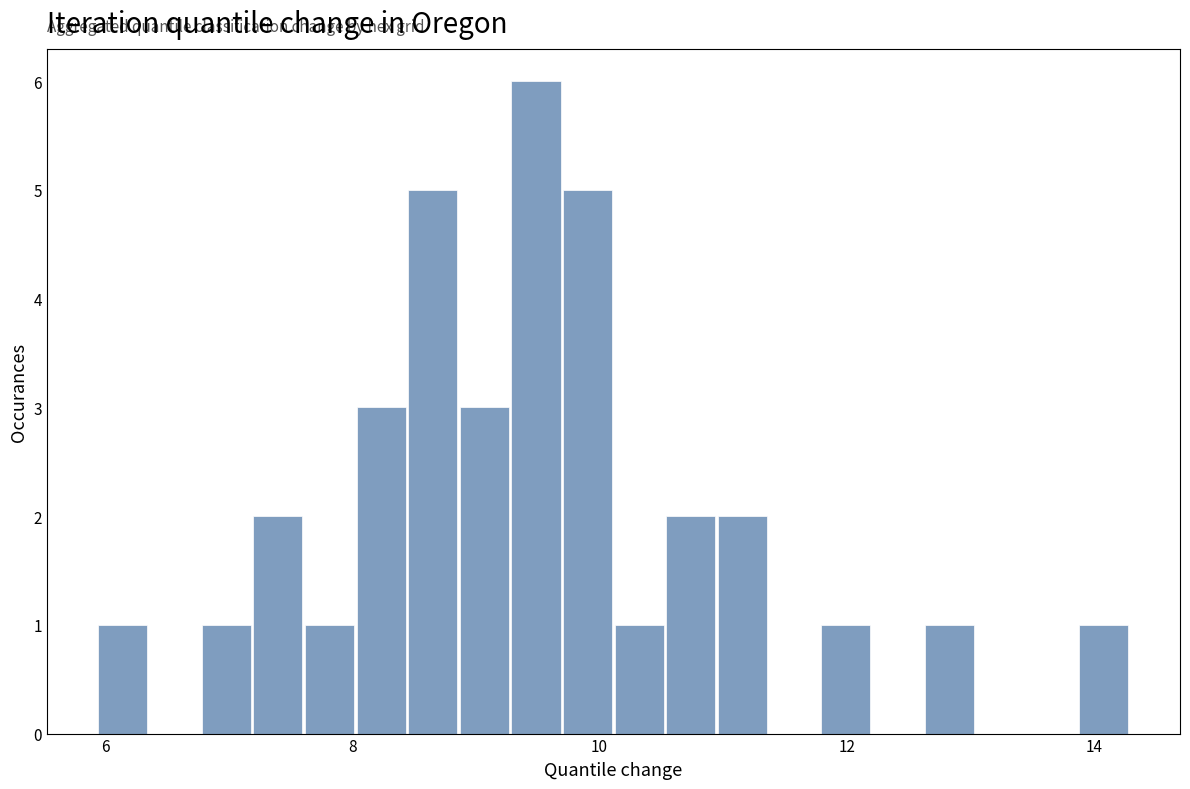

Around what value on the x-axis is the tallest bar? Give the approximate position of its centre, as read against the axis.

9.4